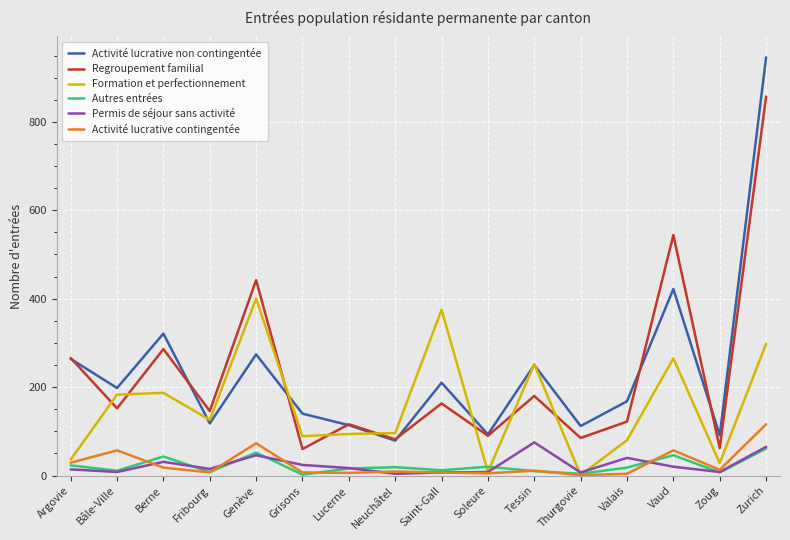

What is the greatest value displayed?

946